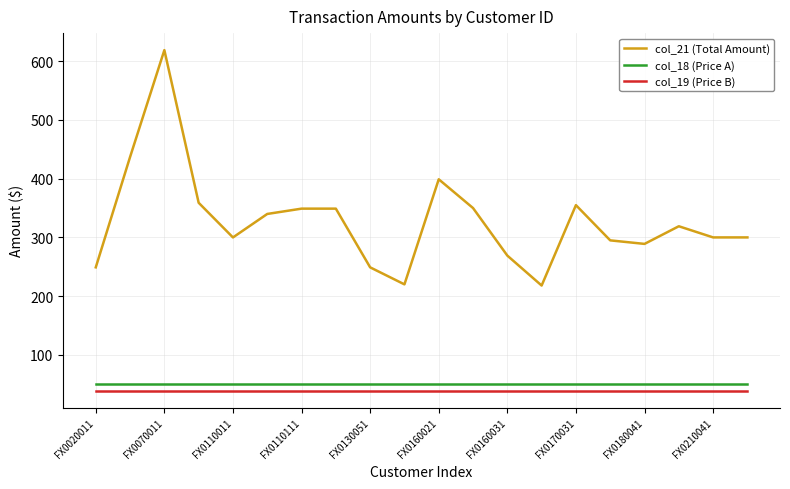

True or false: col_18 (Price A) and col_21 (Total Amount) intersect in this chart.

False